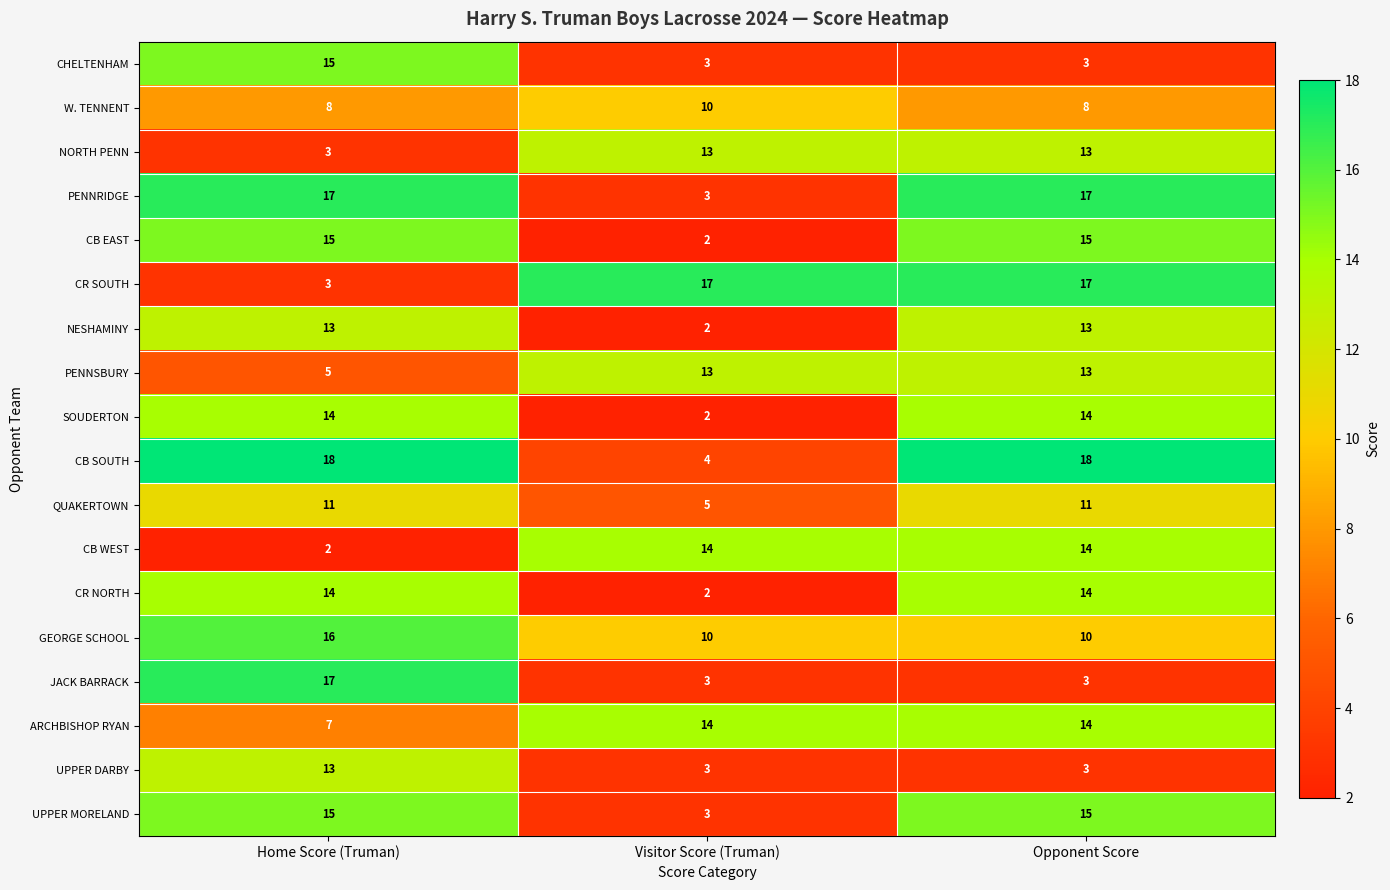

What is the spread (max minus min) of values at Home Score (Truman)?

16